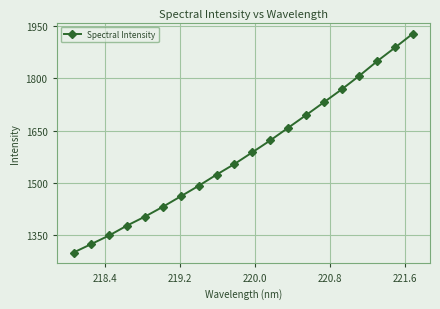

What is the maximum value shown in the chart?

1928.5